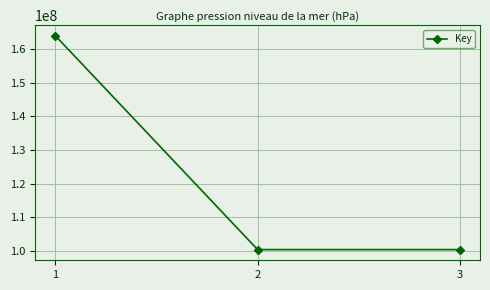

What is the ratio of the value at 1 to the value at 2?

1.6